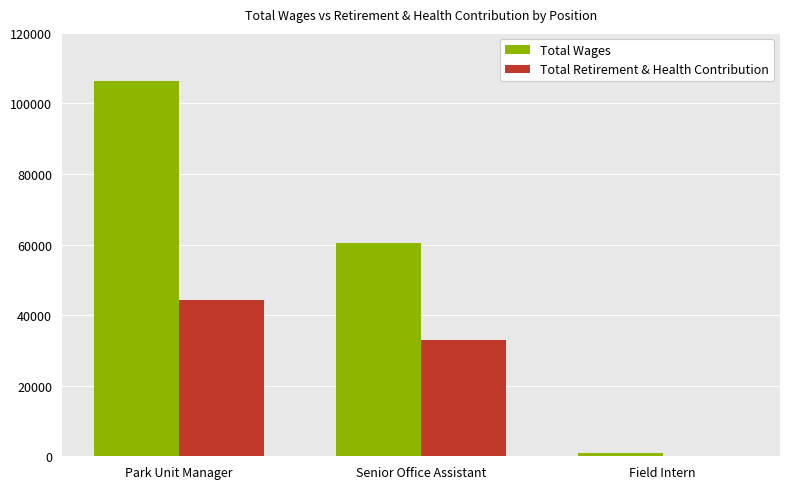

The value of Total Retirement & Health Contribution at Senior Office Assistant is 18631. True or false?

False